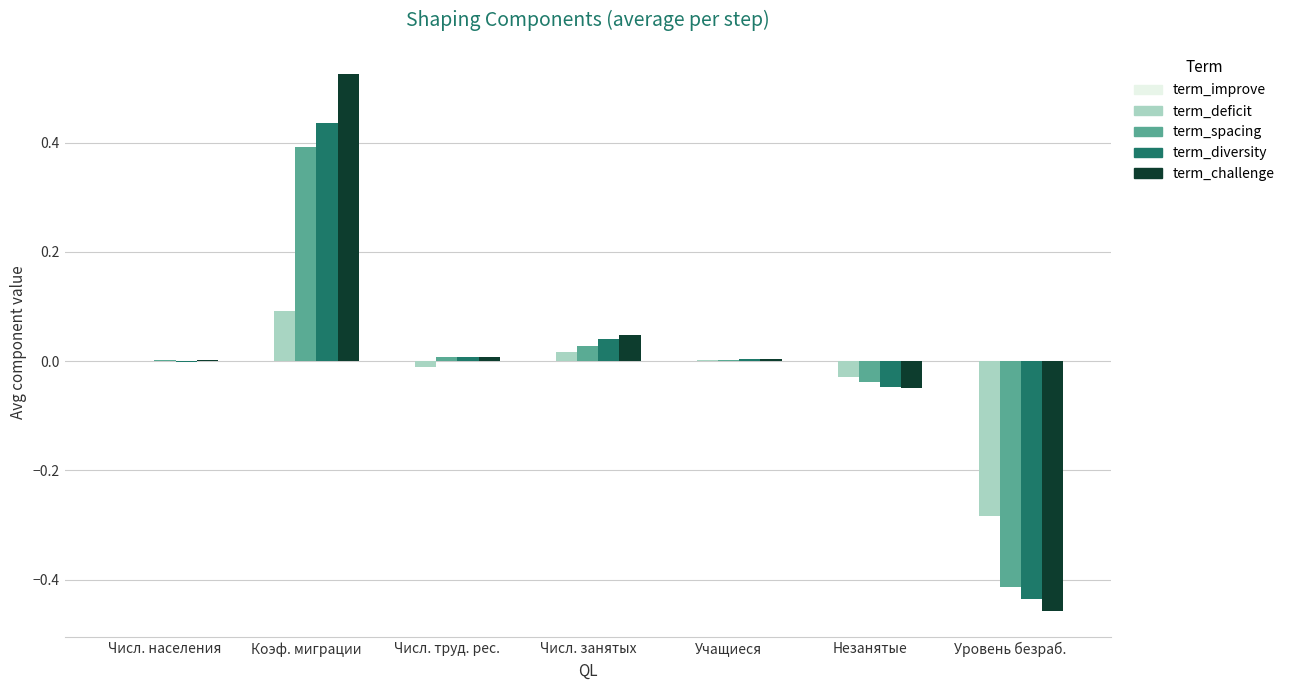

Which label corresponds to the largest value in the chart?

Коэф. миграции